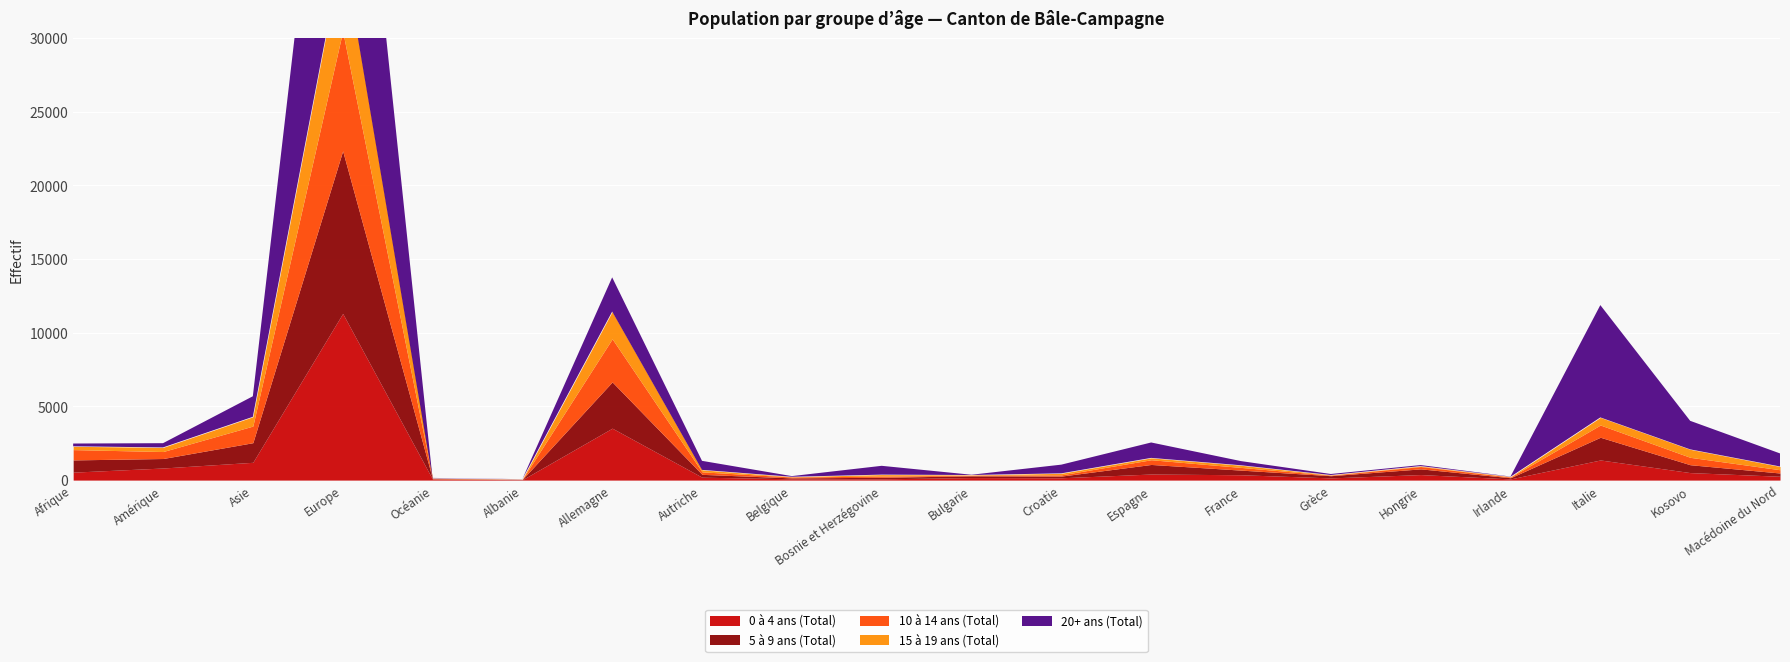

What is the label of the 8th point from the right?

Espagne